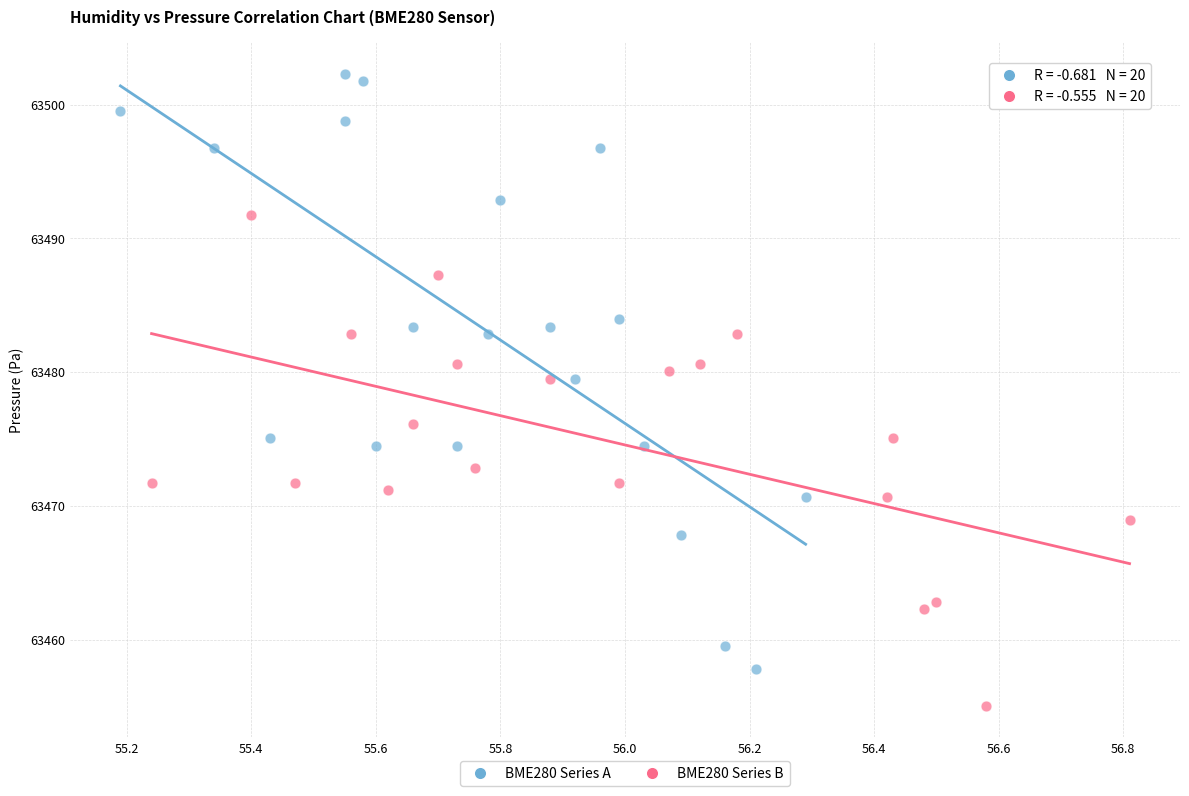

Which series reaches the maximum Y coordinate?

BME280 Series A